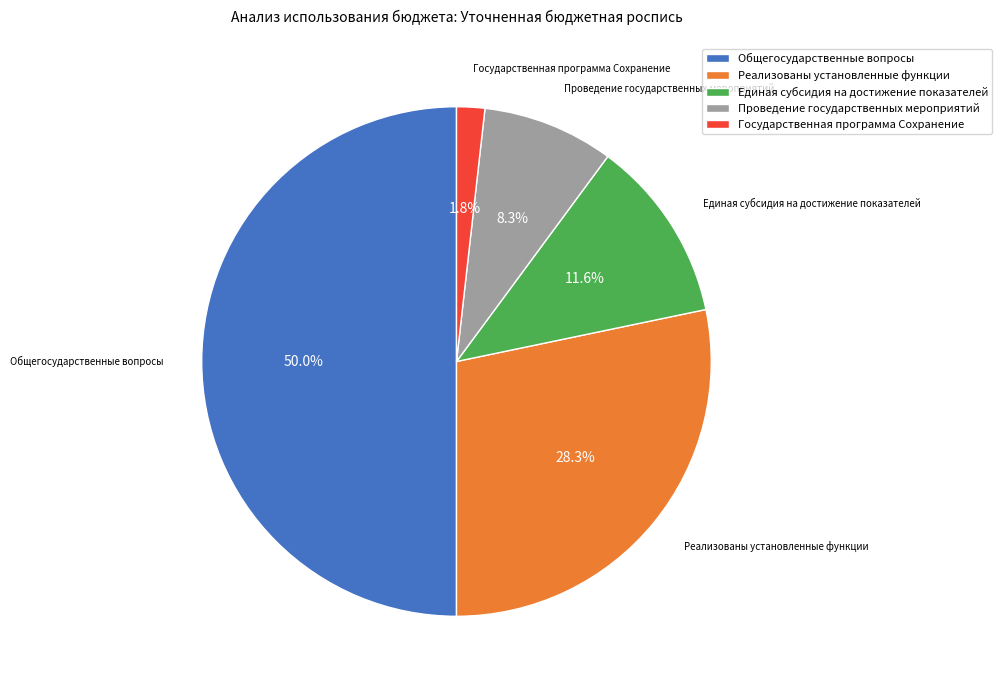

What is the ratio of the value at Единая субсидия на достижение показателей to the value at Проведение государственных мероприятий?

1.4